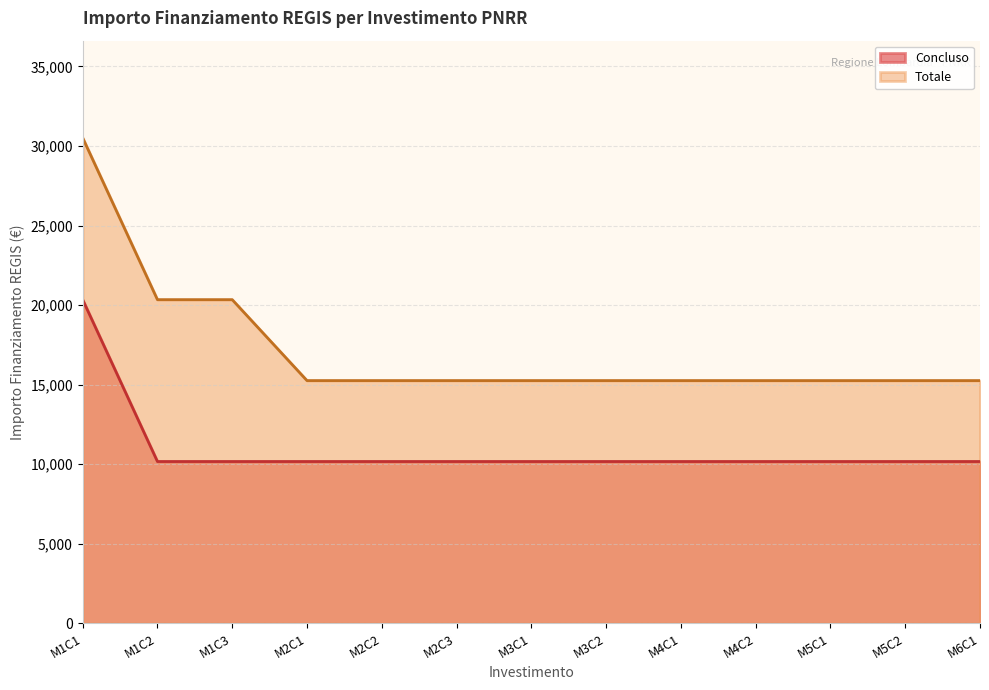

What is the difference between the Totale values at M2C1 and M1C1?

15258